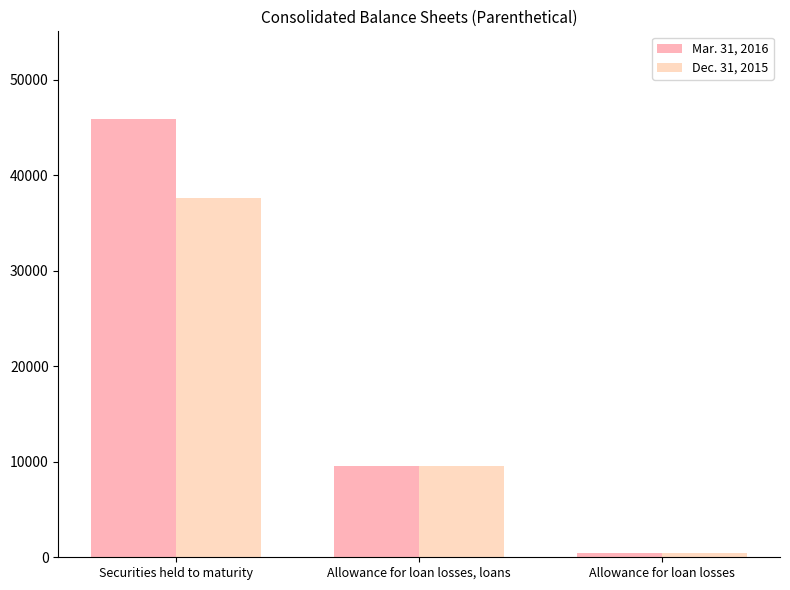

Rank the series at Allowance for loan losses, loans from lowest to highest value.

Dec. 31, 2015, Mar. 31, 2016